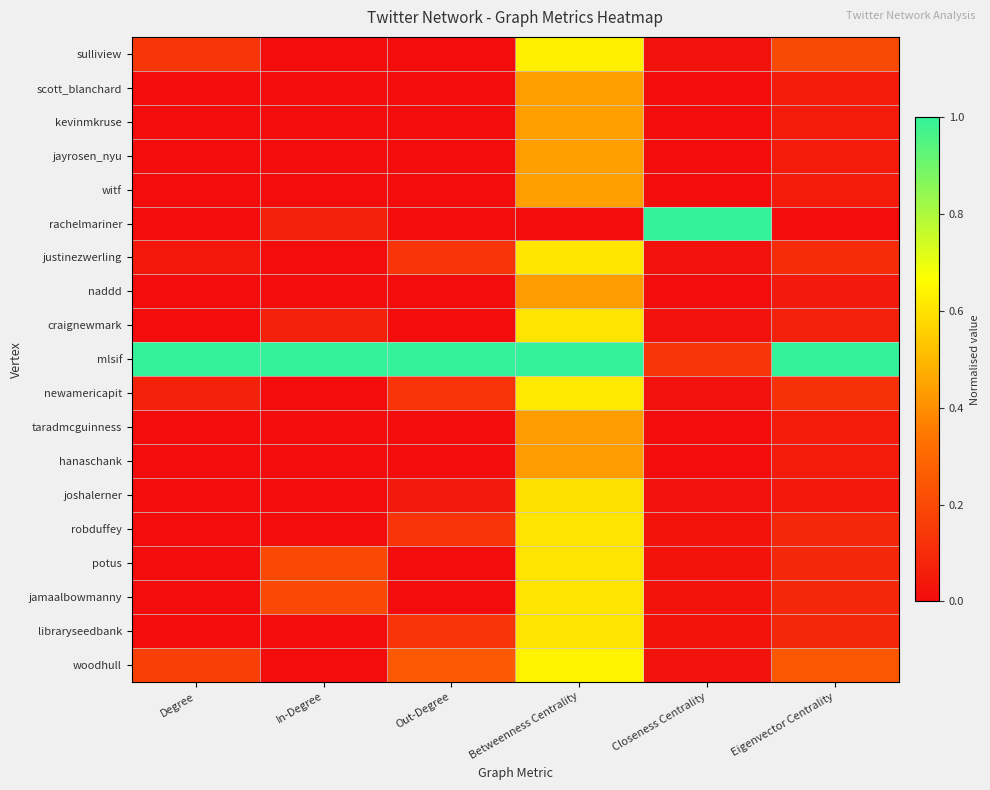

Reading left to right, list all the values displayed in this chart.

sulliview: Degree=0.1	In-Degree=0.0	Out-Degree=0.0	Betweenness Centrality=0.6	Closeness Centrality=0.0	Eigenvector Centrality=0.2
scott_blanchard: Degree=0.0	In-Degree=0.0	Out-Degree=0.0	Betweenness Centrality=0.4	Closeness Centrality=0.0	Eigenvector Centrality=0.0
kevinmkruse: Degree=0.0	In-Degree=0.0	Out-Degree=0.0	Betweenness Centrality=0.4	Closeness Centrality=0.0	Eigenvector Centrality=0.0
jayrosen_nyu: Degree=0.0	In-Degree=0.0	Out-Degree=0.0	Betweenness Centrality=0.4	Closeness Centrality=0.0	Eigenvector Centrality=0.0
witf: Degree=0.0	In-Degree=0.0	Out-Degree=0.0	Betweenness Centrality=0.4	Closeness Centrality=0.0	Eigenvector Centrality=0.0
rachelmariner: Degree=0.0	In-Degree=0.1	Out-Degree=0.0	Betweenness Centrality=0.0	Closeness Centrality=1.0	Eigenvector Centrality=0.0
justinezwerling: Degree=0.0	In-Degree=0.0	Out-Degree=0.1	Betweenness Centrality=0.6	Closeness Centrality=0.0	Eigenvector Centrality=0.1
naddd: Degree=0.0	In-Degree=0.0	Out-Degree=0.0	Betweenness Centrality=0.4	Closeness Centrality=0.0	Eigenvector Centrality=0.0
craignewmark: Degree=0.0	In-Degree=0.1	Out-Degree=0.0	Betweenness Centrality=0.6	Closeness Centrality=0.0	Eigenvector Centrality=0.1
mlsif: Degree=1.0	In-Degree=1.0	Out-Degree=1.0	Betweenness Centrality=1.0	Closeness Centrality=0.1	Eigenvector Centrality=1.0
newamericapit: Degree=0.1	In-Degree=0.0	Out-Degree=0.1	Betweenness Centrality=0.6	Closeness Centrality=0.0	Eigenvector Centrality=0.1
taradmcguinness: Degree=0.0	In-Degree=0.0	Out-Degree=0.0	Betweenness Centrality=0.4	Closeness Centrality=0.0	Eigenvector Centrality=0.0
hanaschank: Degree=0.0	In-Degree=0.0	Out-Degree=0.0	Betweenness Centrality=0.4	Closeness Centrality=0.0	Eigenvector Centrality=0.0
joshalerner: Degree=0.0	In-Degree=0.0	Out-Degree=0.0	Betweenness Centrality=0.6	Closeness Centrality=0.0	Eigenvector Centrality=0.0
robduffey: Degree=0.0	In-Degree=0.0	Out-Degree=0.1	Betweenness Centrality=0.6	Closeness Centrality=0.0	Eigenvector Centrality=0.1
potus: Degree=0.0	In-Degree=0.2	Out-Degree=0.0	Betweenness Centrality=0.6	Closeness Centrality=0.0	Eigenvector Centrality=0.1
jamaalbowmanny: Degree=0.0	In-Degree=0.2	Out-Degree=0.0	Betweenness Centrality=0.6	Closeness Centrality=0.0	Eigenvector Centrality=0.1
libraryseedbank: Degree=0.0	In-Degree=0.0	Out-Degree=0.1	Betweenness Centrality=0.6	Closeness Centrality=0.0	Eigenvector Centrality=0.1
woodhull: Degree=0.2	In-Degree=0.0	Out-Degree=0.2	Betweenness Centrality=0.6	Closeness Centrality=0.0	Eigenvector Centrality=0.2